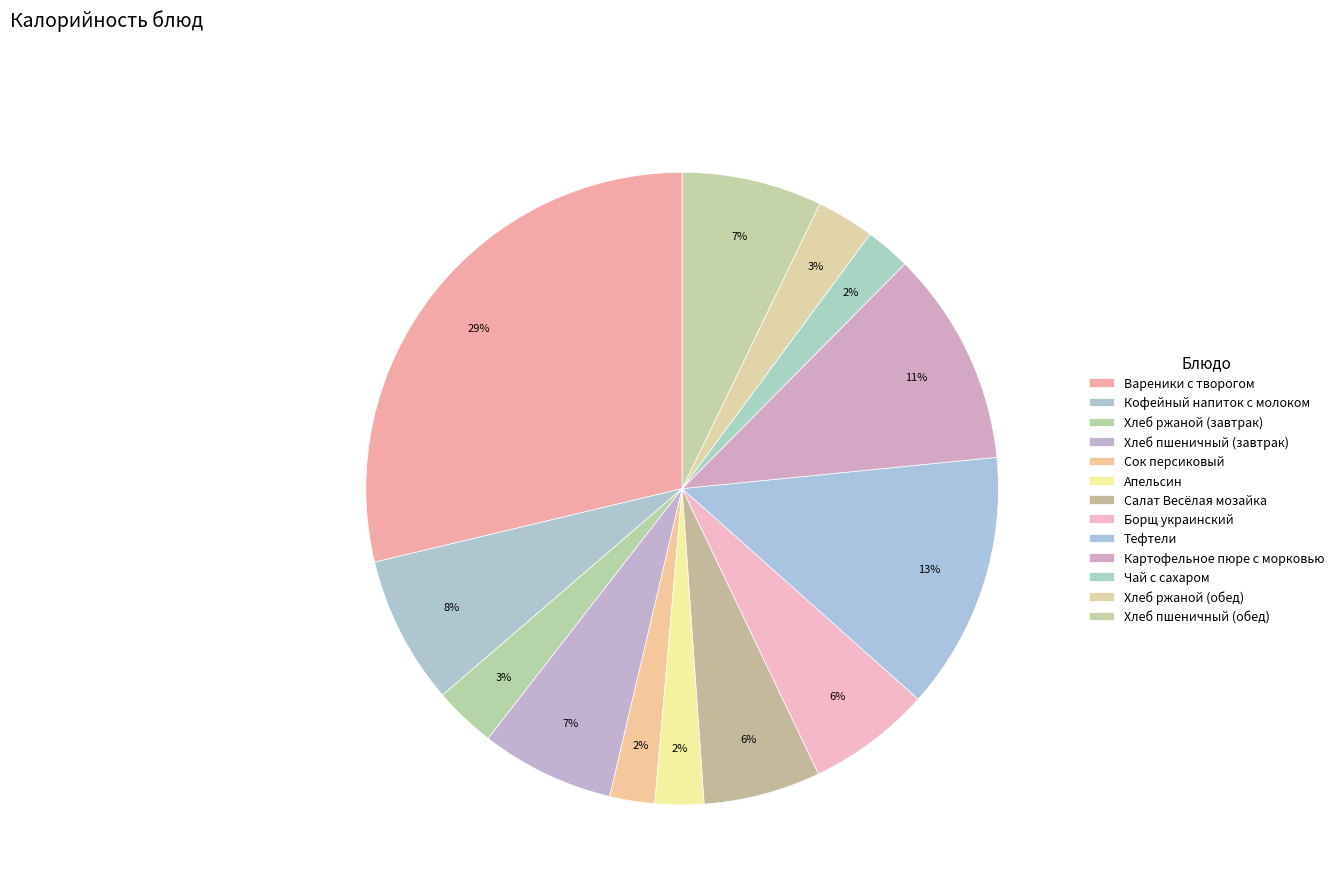

Is it true that Хлеб ржаной (завтрак) is 1% of the pie?

False